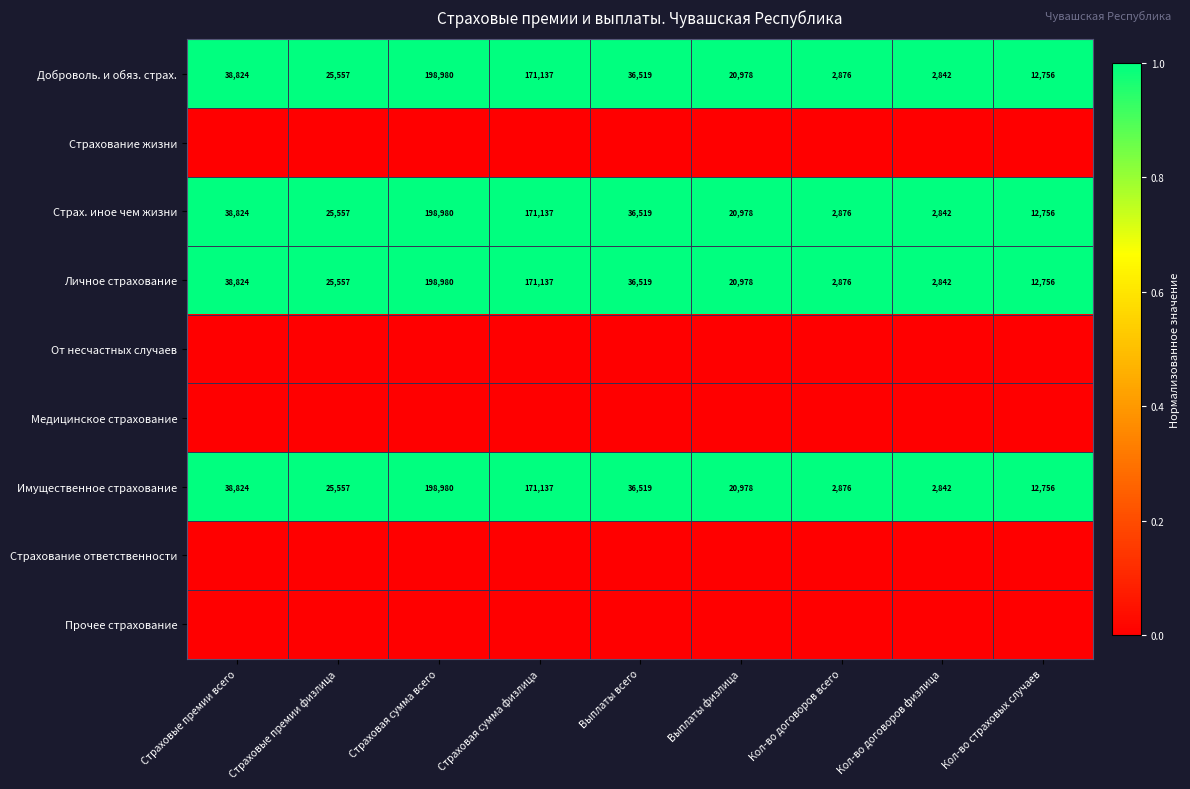

Where is Страх. иное чем жизни nearest to the value 100911?

Страховые премии всего